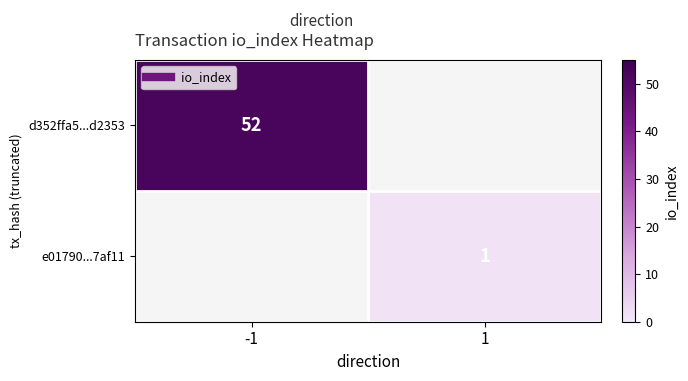

What is the highest value of the d352ffa5...d2353 series?

52.0